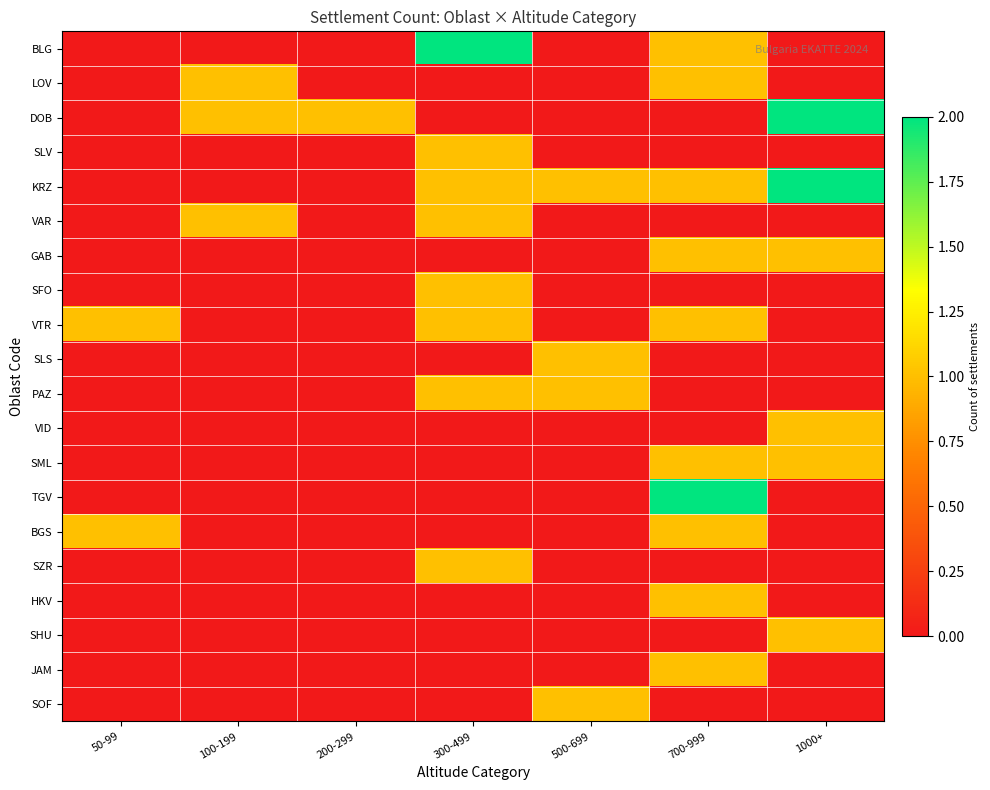

Rank the series at 1000+ from lowest to highest value.

BLG, LOV, SLV, VAR, SFO, VTR, SLS, PAZ, TGV, BGS, SZR, HKV, JAM, SOF, GAB, VID, SML, SHU, DOB, KRZ